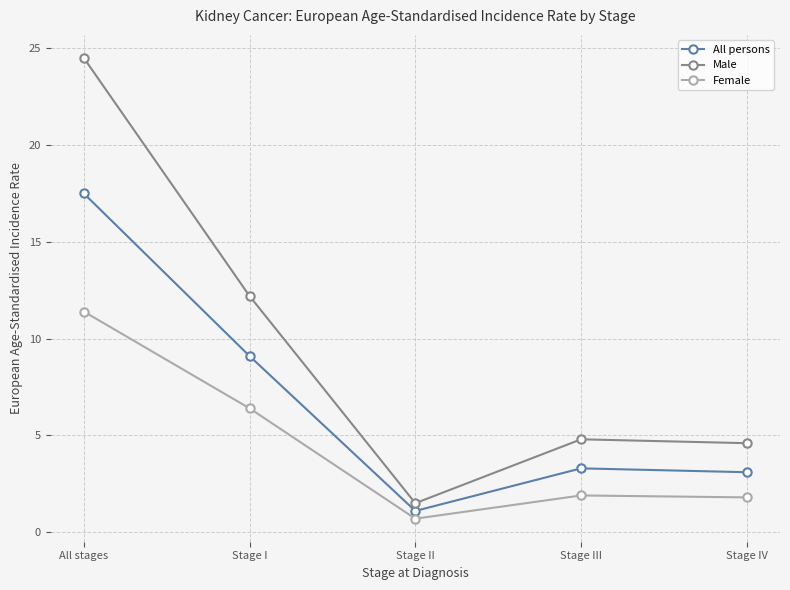

What is the difference between the maximum and minimum values in the Female series?

10.7